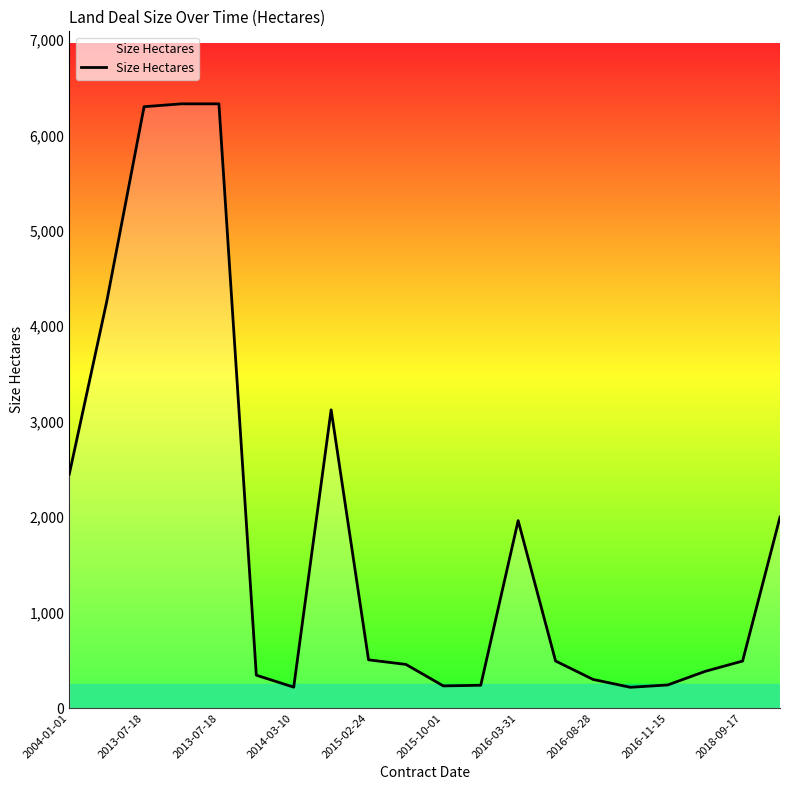

What is the maximum value shown in the chart?

6330.0